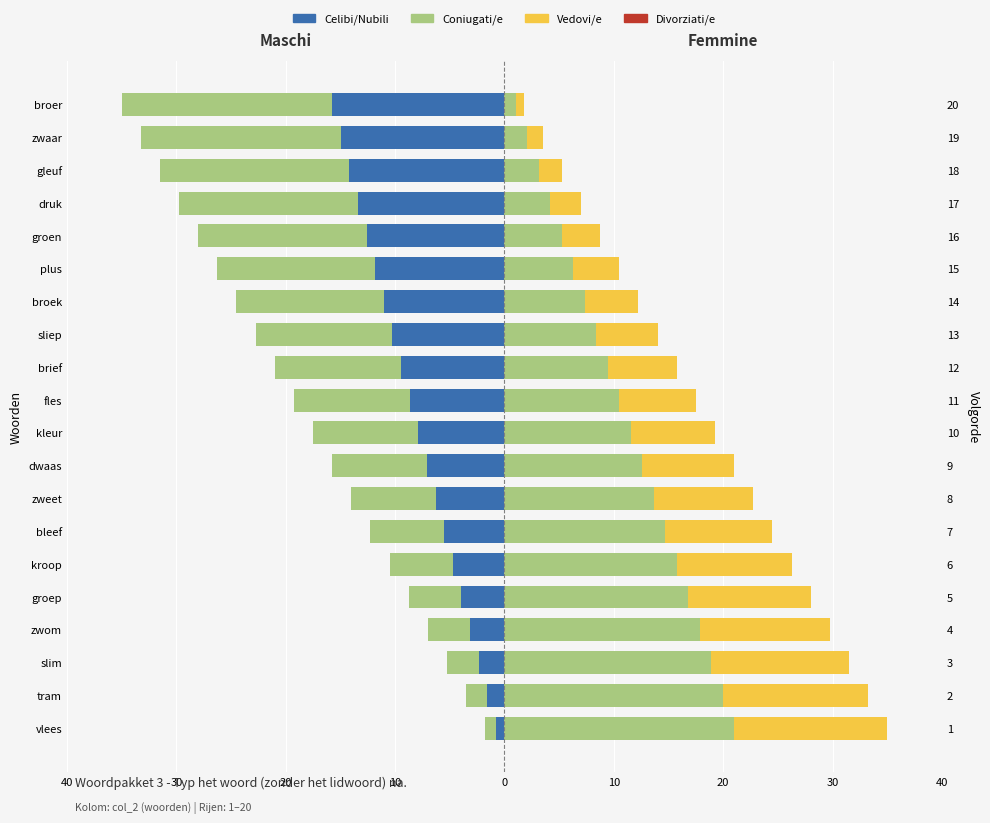

What is the label of the 14th bar from the left?

broek